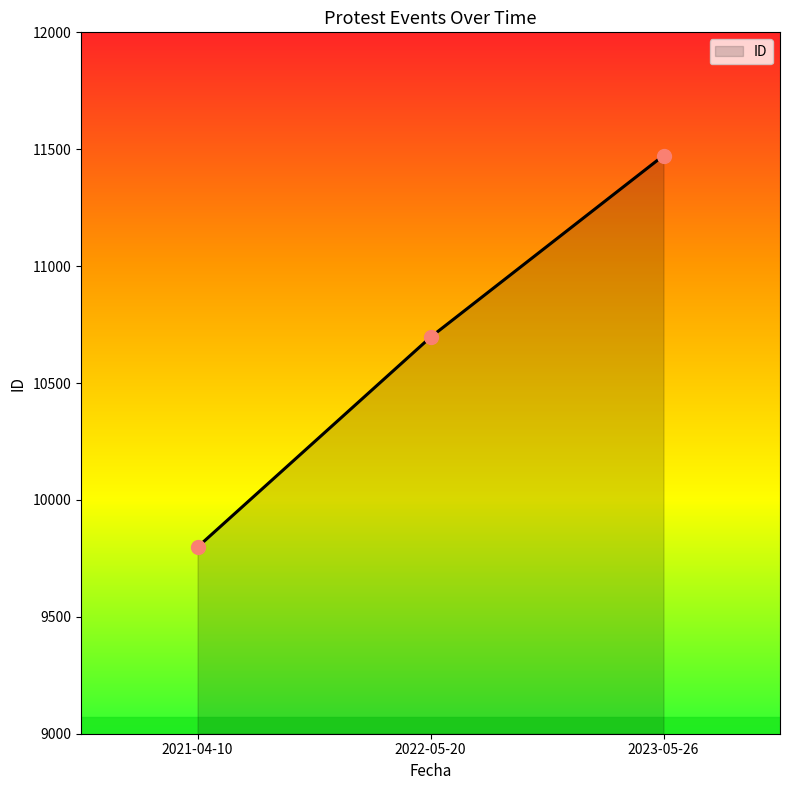

List the labels in order of value, largest first.

2023-05-26, 2022-05-20, 2021-04-10